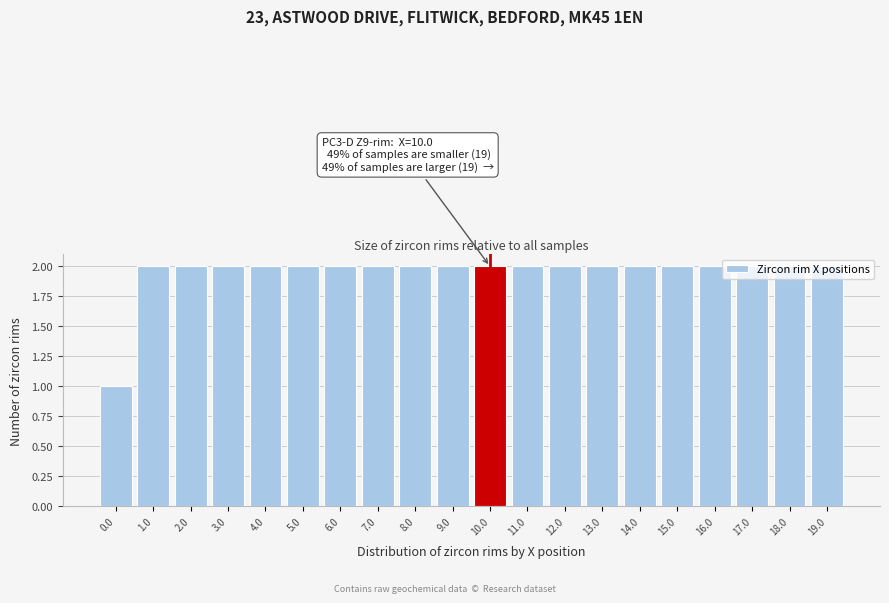

What position from the right is 13.0?

7